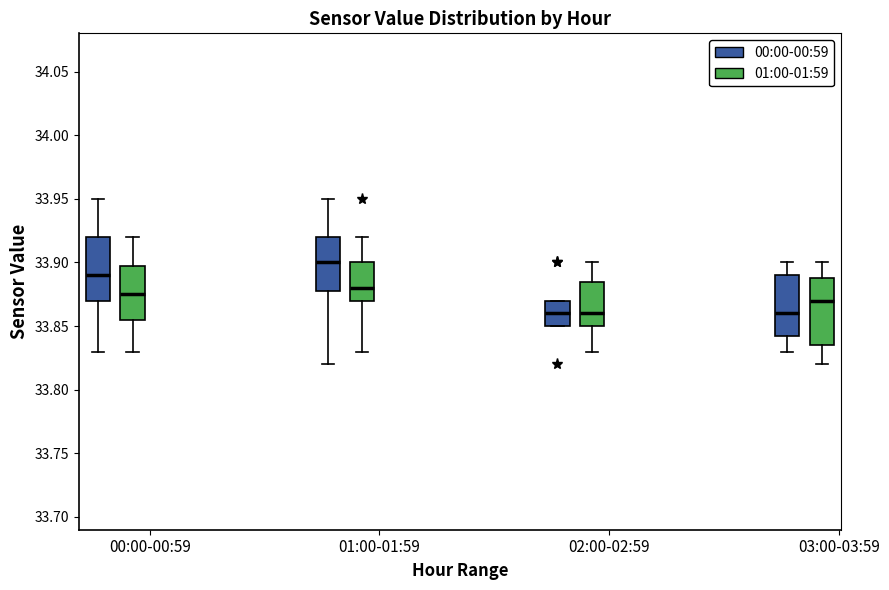

Where is the upper edge of the box for 00:00-00:59 (01:00-01:59) on the y-axis? The values are not printed on the chart, so give them approximately, as read against the axis.

33.900